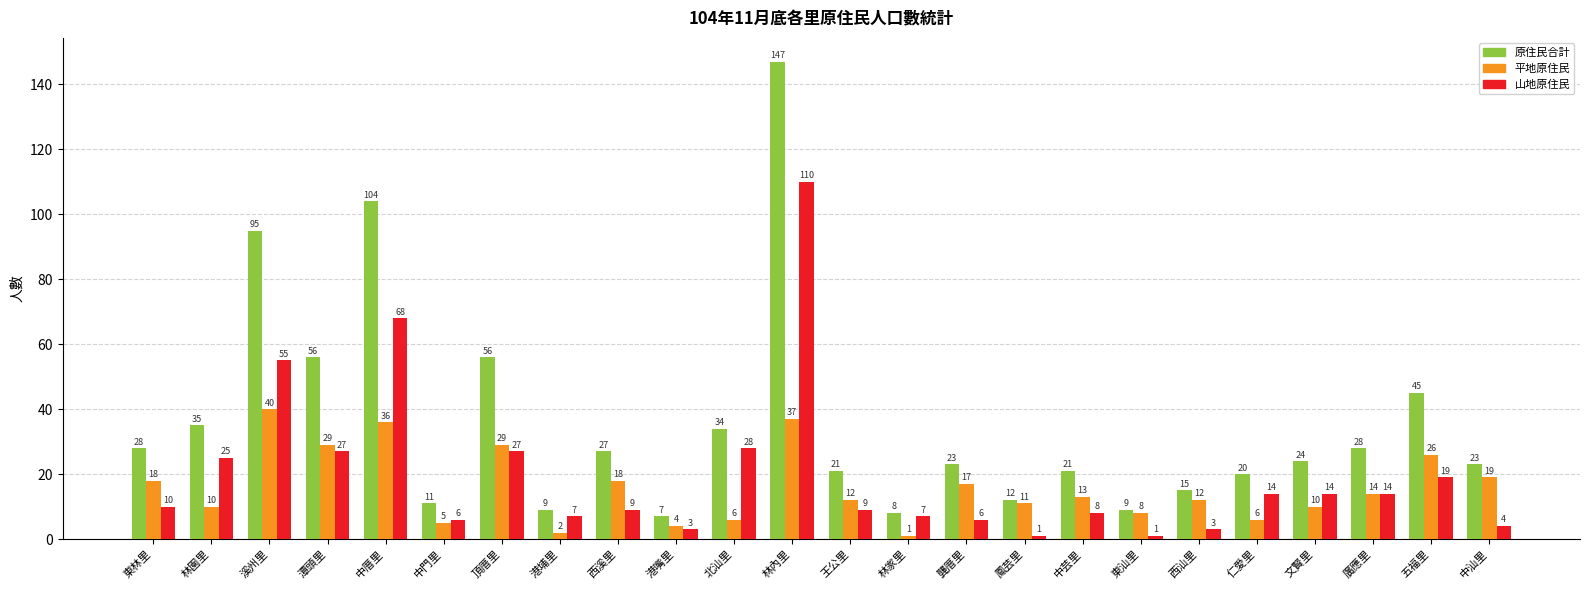

What is the value of the 山地原住民 bar at the 21st from the left?

14